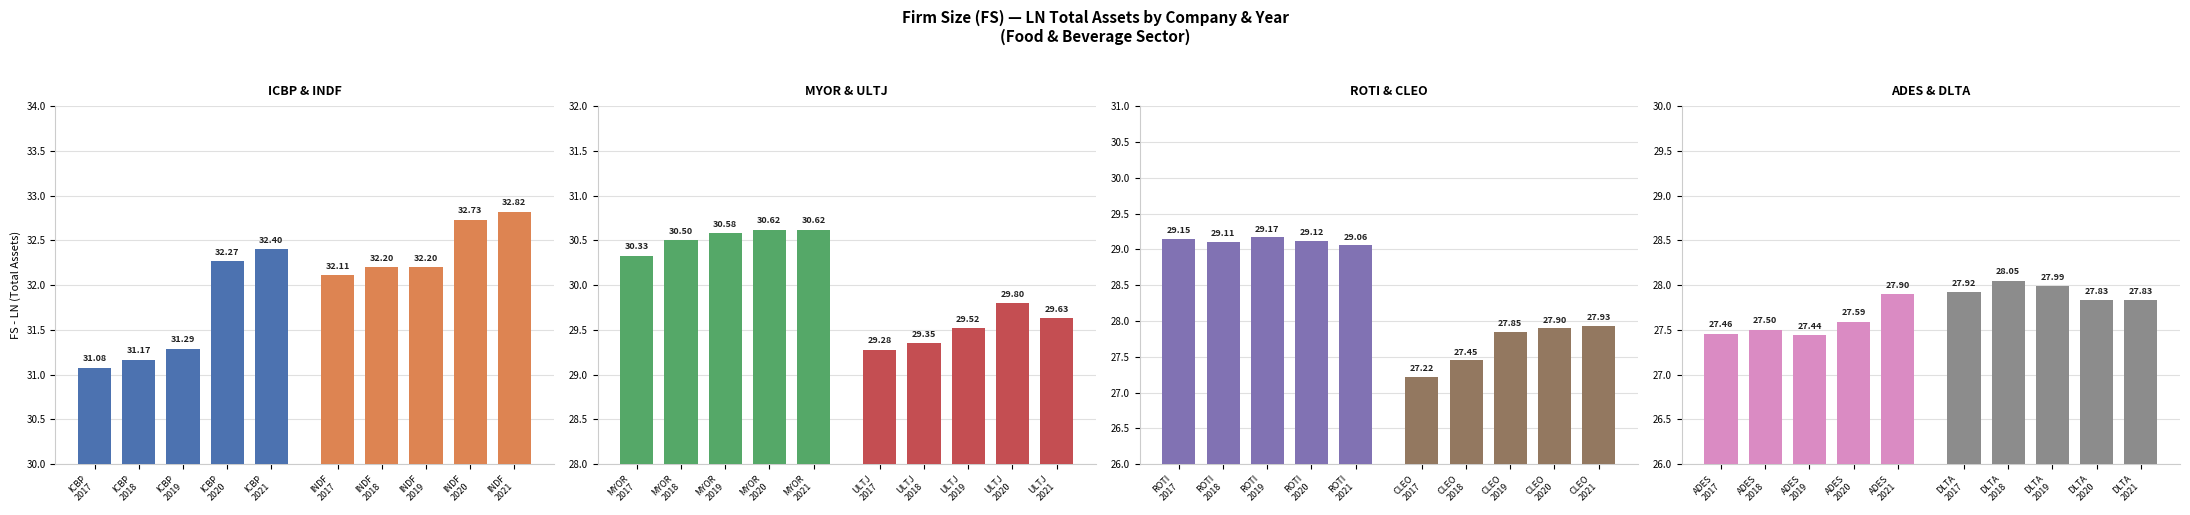

What is the smallest value displayed?

27.2